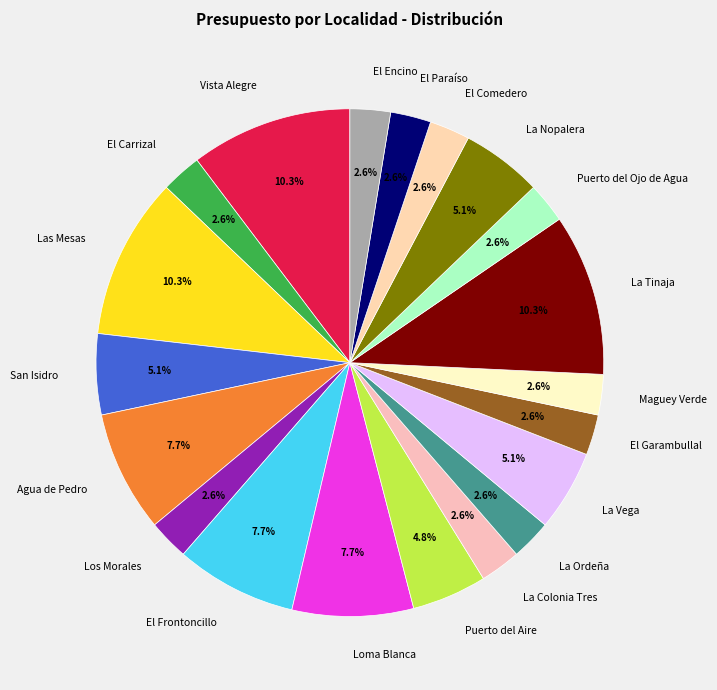

What percentage is NOT represented by Puerto del Aire?

95.2%